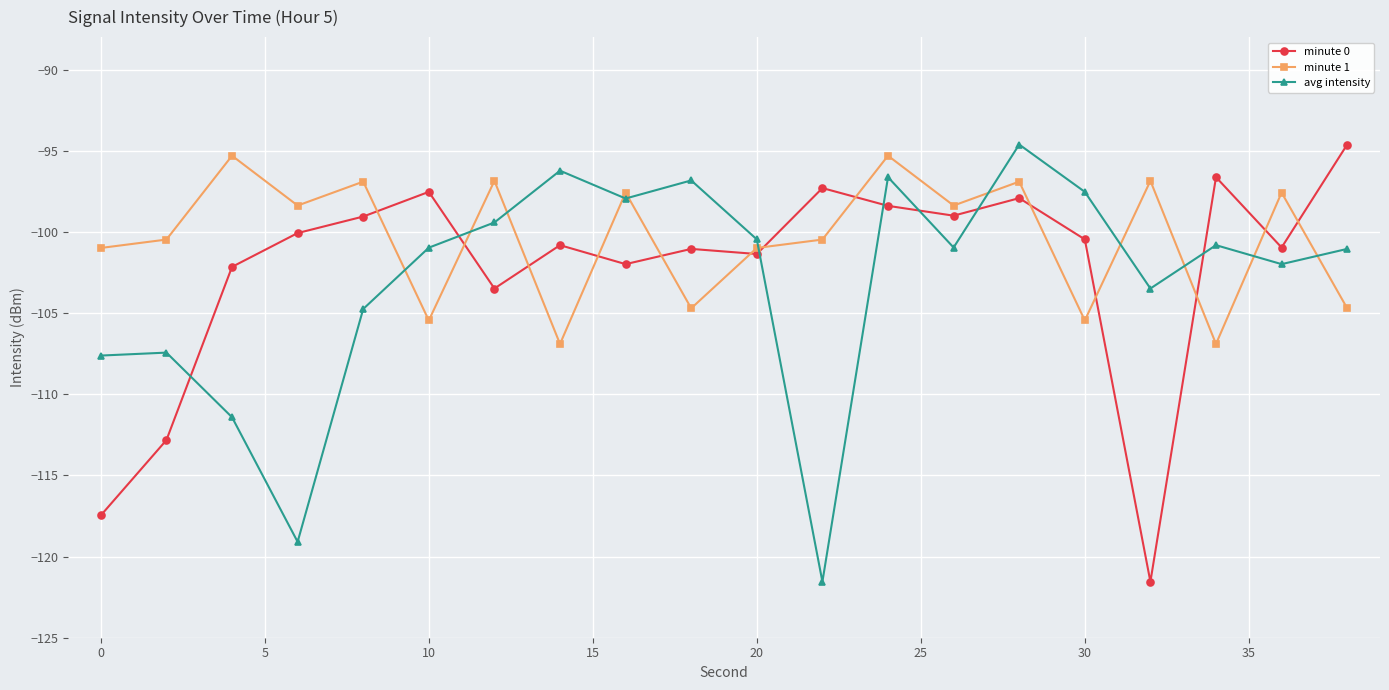

List the series in order of their overall mean, lowest first.

avg intensity, minute 0, minute 1